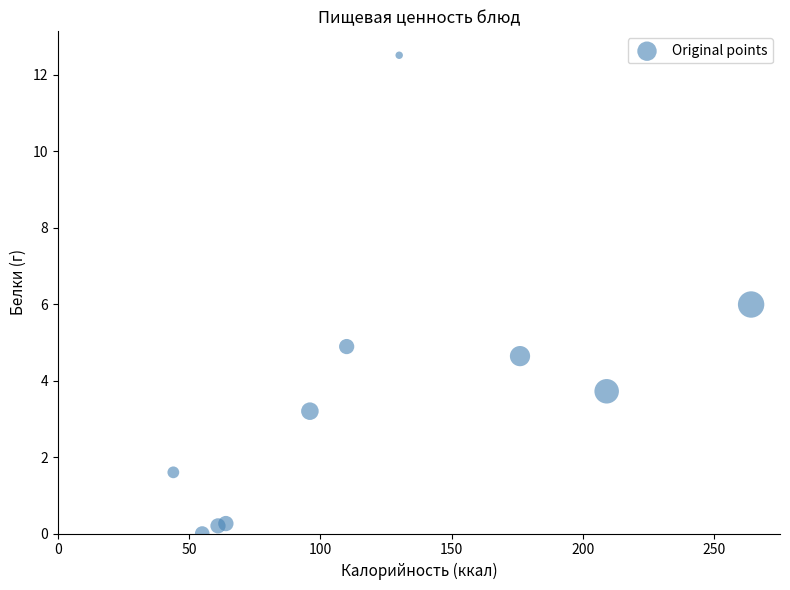

What is the range of Y values (max minus min)?

12.5